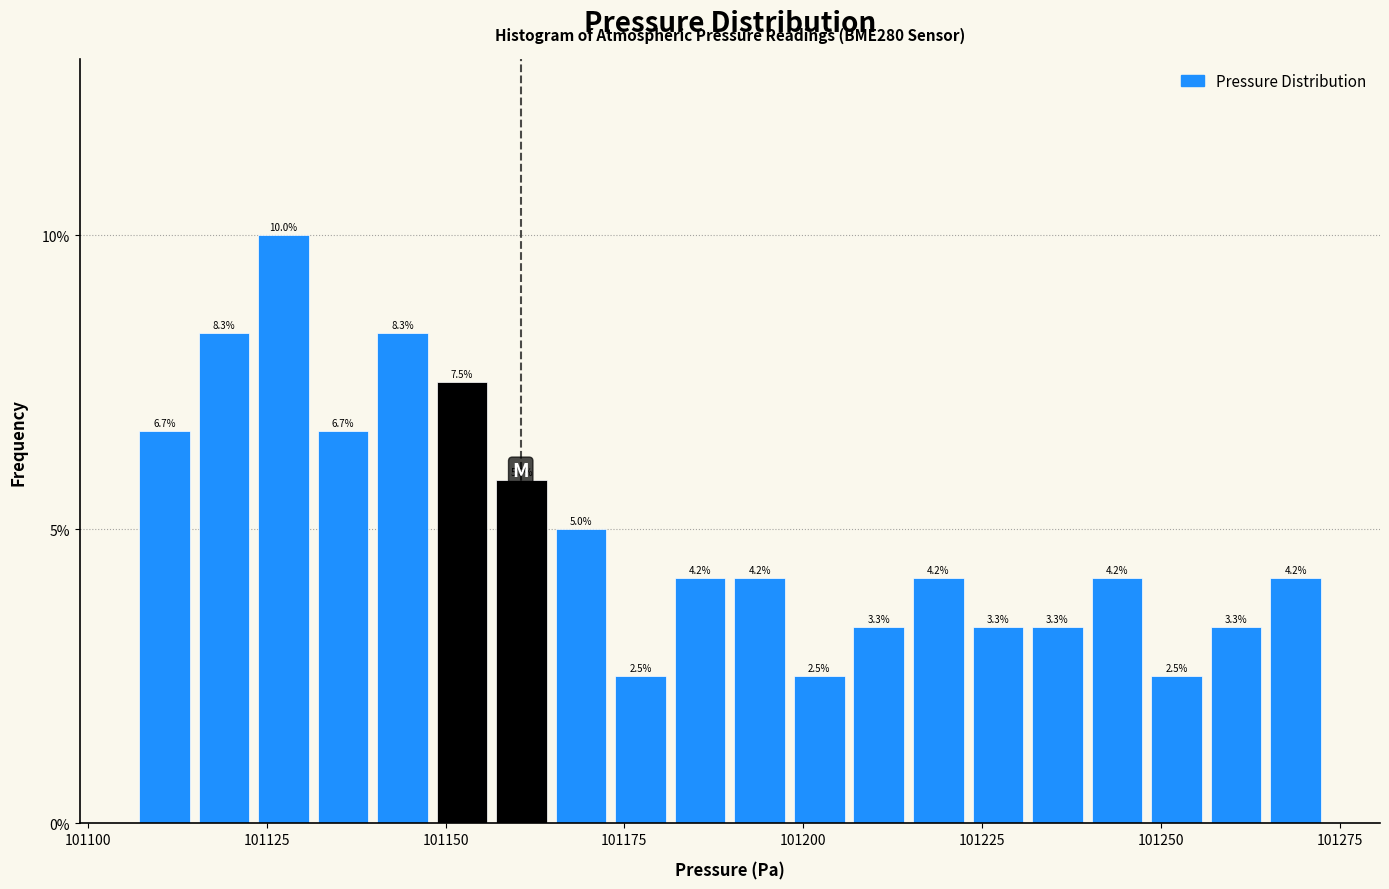

Around what value on the x-axis is the tallest bar? Give the approximate position of its centre, as read against the axis.

101125